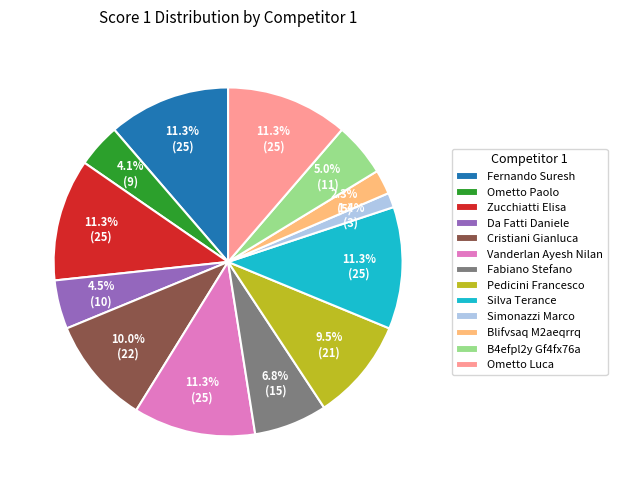

What percentage is the Vanderlan Ayesh Nilan slice, to the nearest percent?

11%